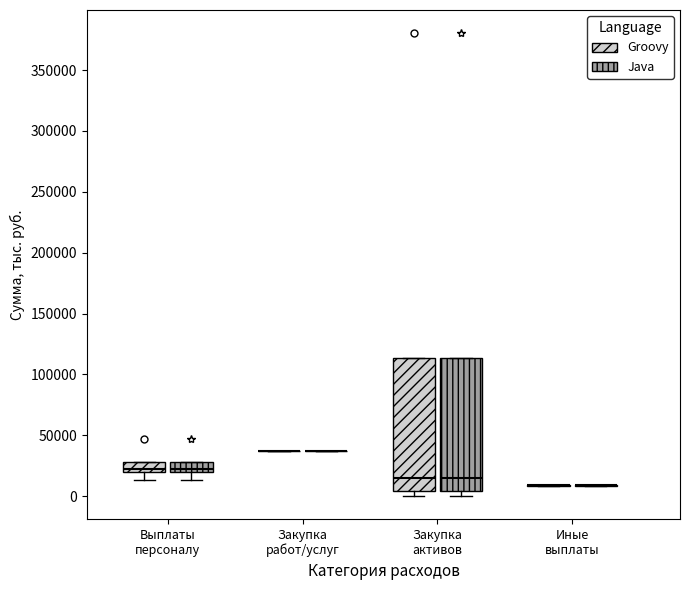

Where is the lower edge of the box for Выплаты персоналу (Groovy) on the y-axis? The values are not printed on the chart, so give them approximately, as read against the axis.

20000